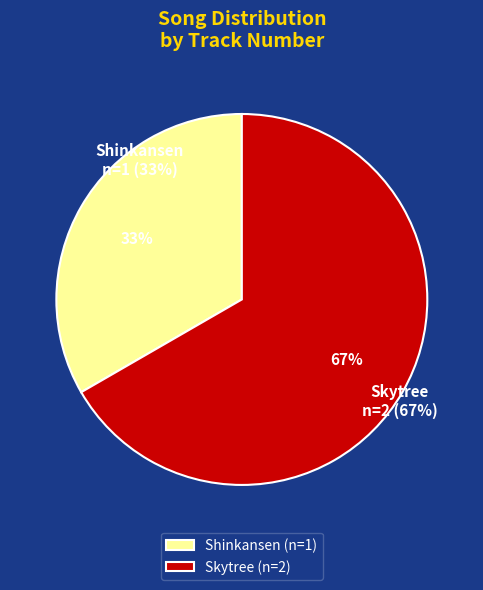

Rank the categories by value from lowest to highest.

Shinkansen, Skytree